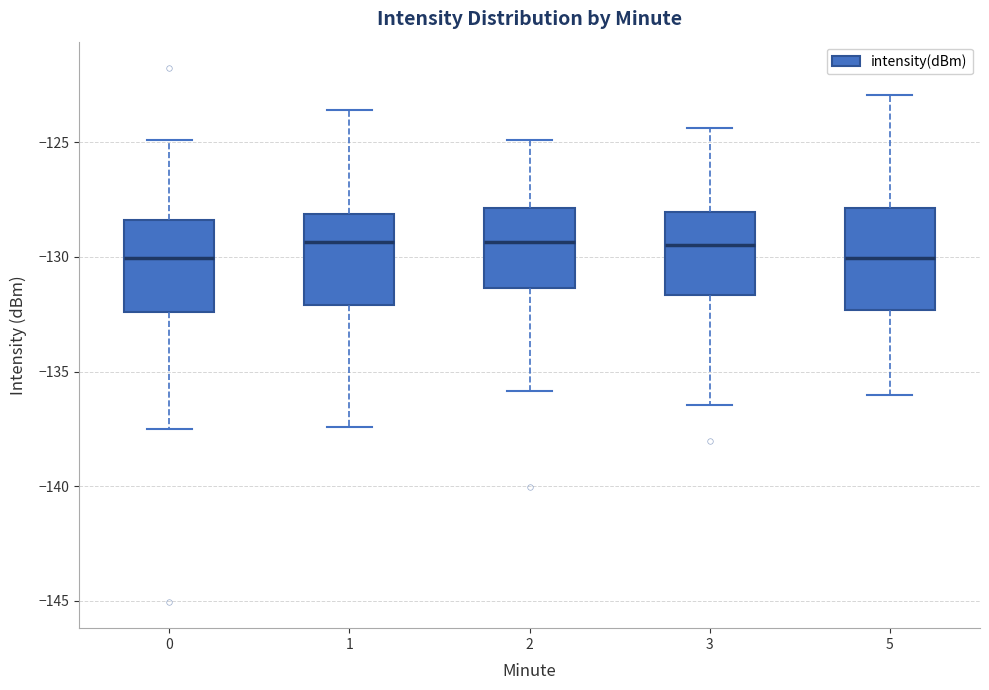

Reading left to right, transcribe this box plot: for each box, give where its median line is, the range the box spans, and where its two whiskers end, as read against the y-axis. The values are not printed on the chart, so give them approximately, as read against the axis.

0: median -130.0, box -132.5 to -128.5, whiskers -137.5 to -125.0
1: median -129.5, box -132.0 to -128.0, whiskers -137.5 to -123.5
2: median -129.5, box -131.5 to -128.0, whiskers -136.0 to -125.0
3: median -129.5, box -131.5 to -128.0, whiskers -136.5 to -124.5
5: median -130.0, box -132.5 to -128.0, whiskers -136.0 to -123.0